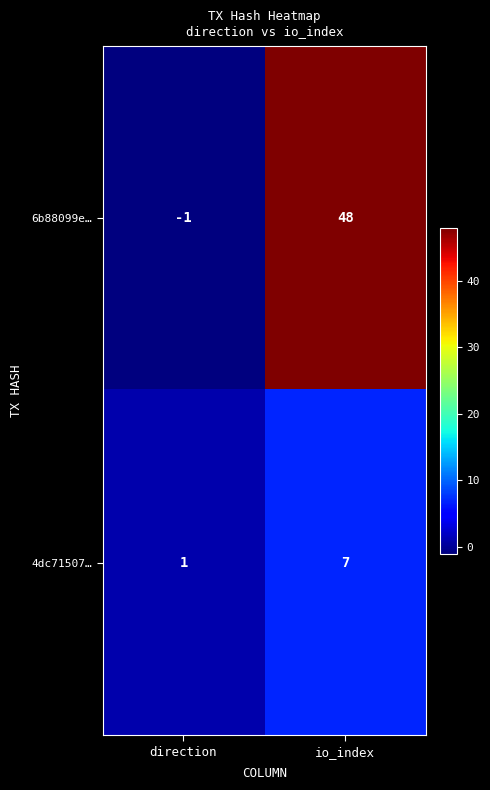

List the series in order of their peak value, highest first.

6b88099e…, 4dc71507…